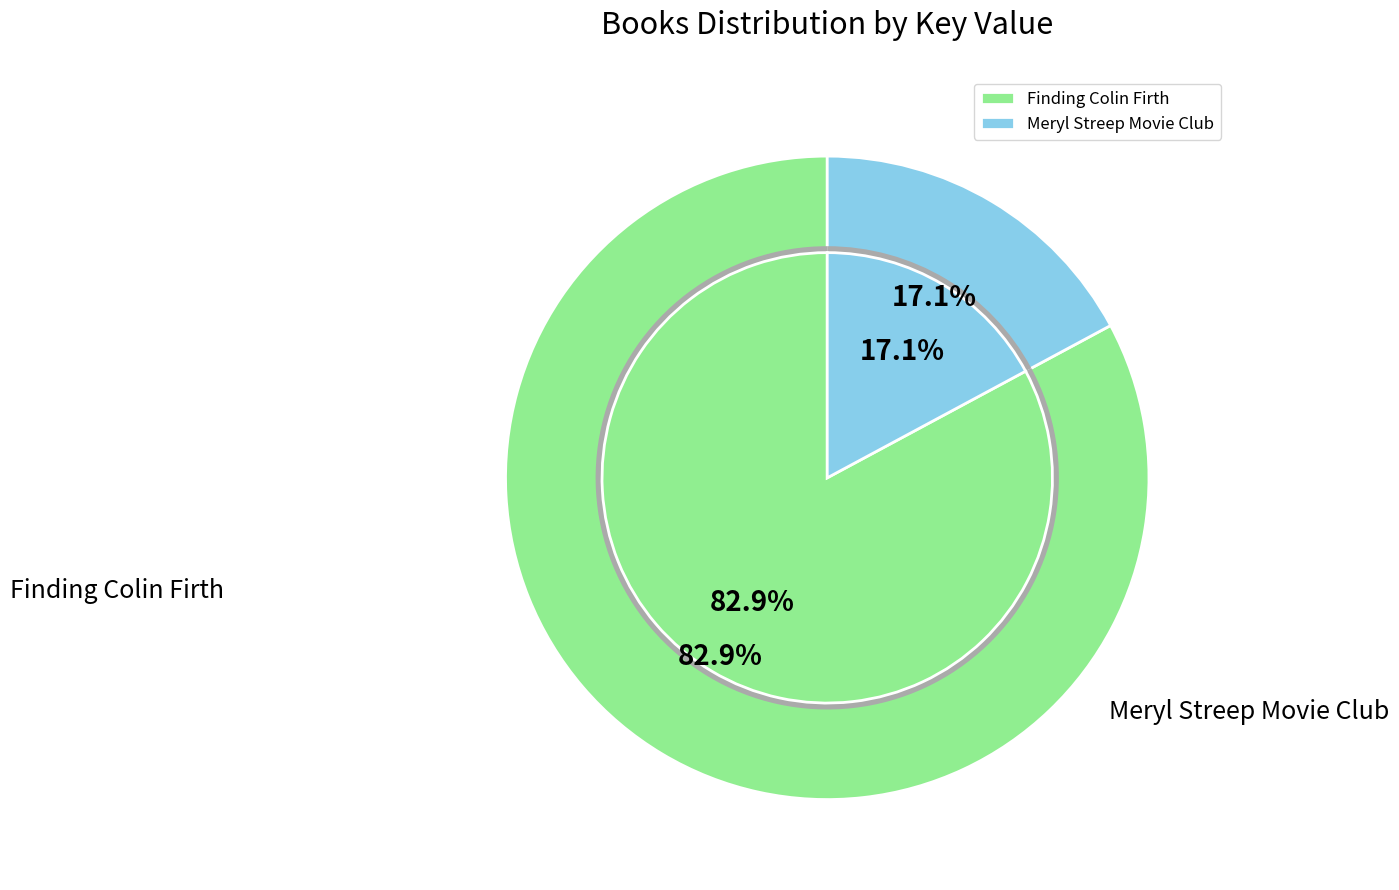

What is the change in value from Finding Colin Firth to Meryl Streep Movie Club?

-323236847